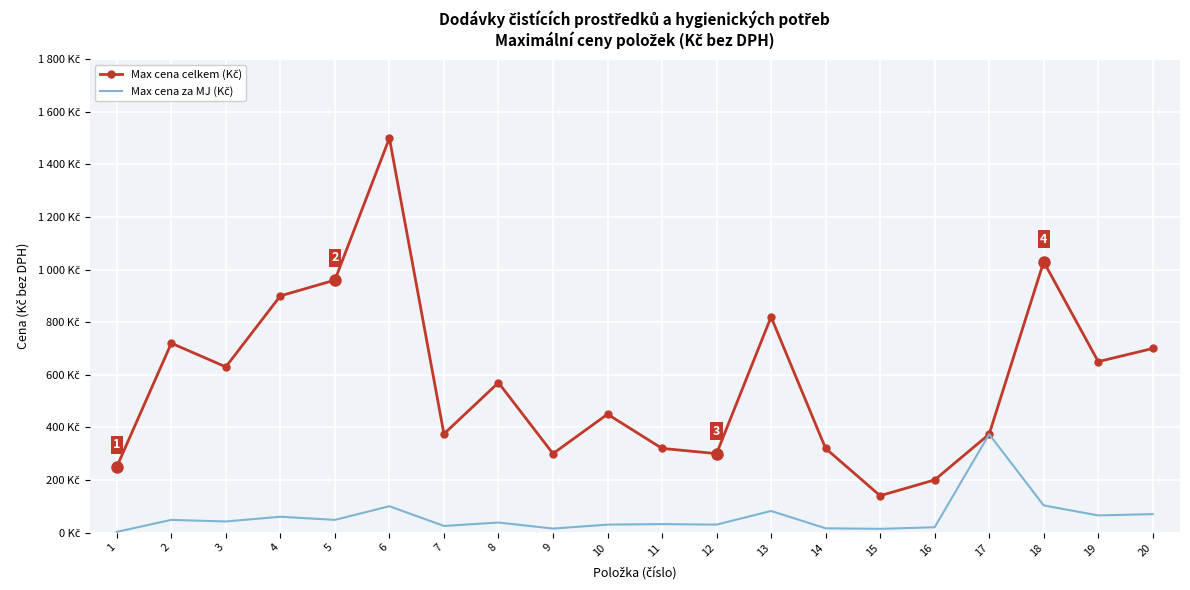

At which category does the chart reach its peak across all series?

6